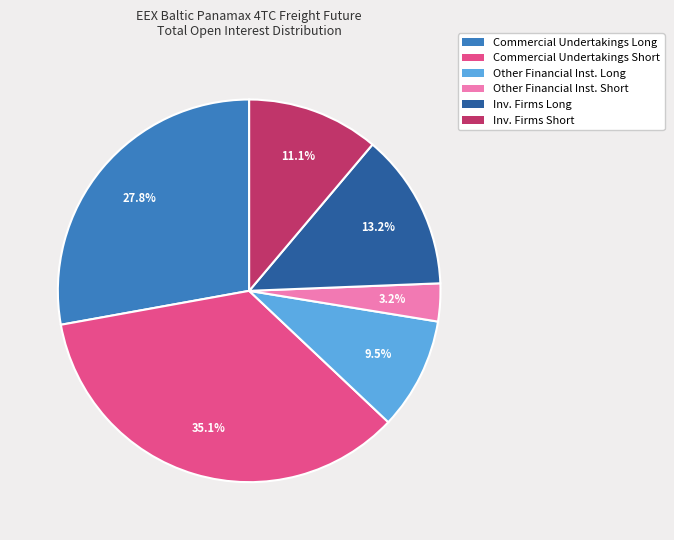

How many slices are in this pie chart?

6